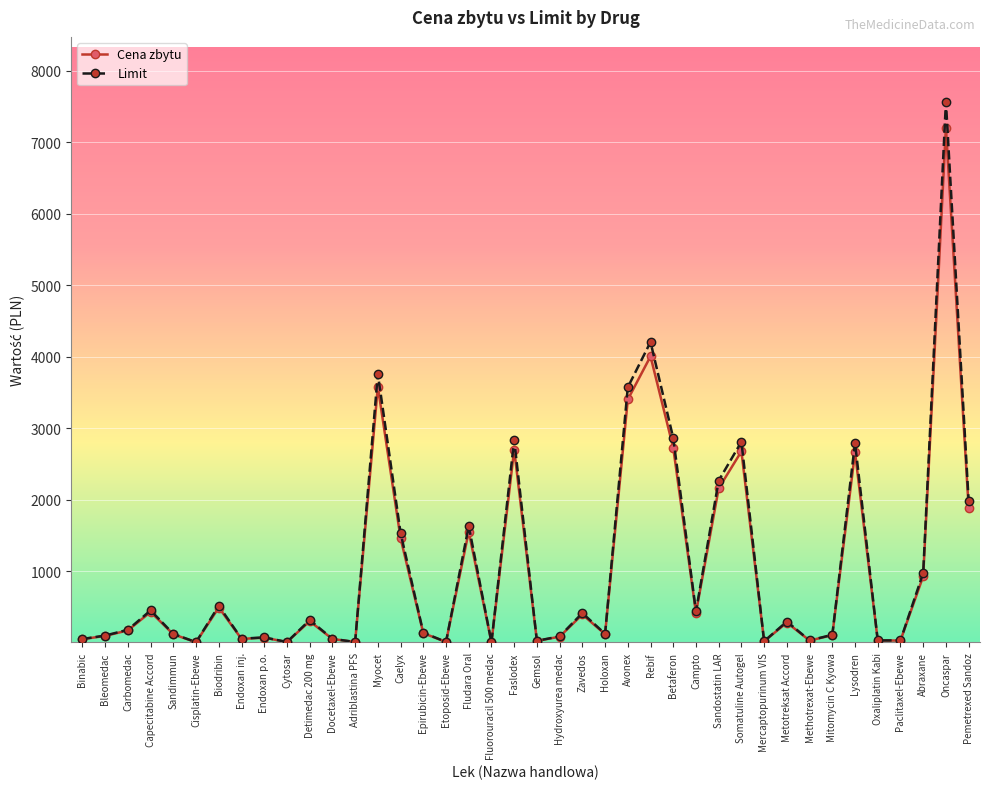

What is the label of the 31st point from the left?

Mercaptopurinum VIS